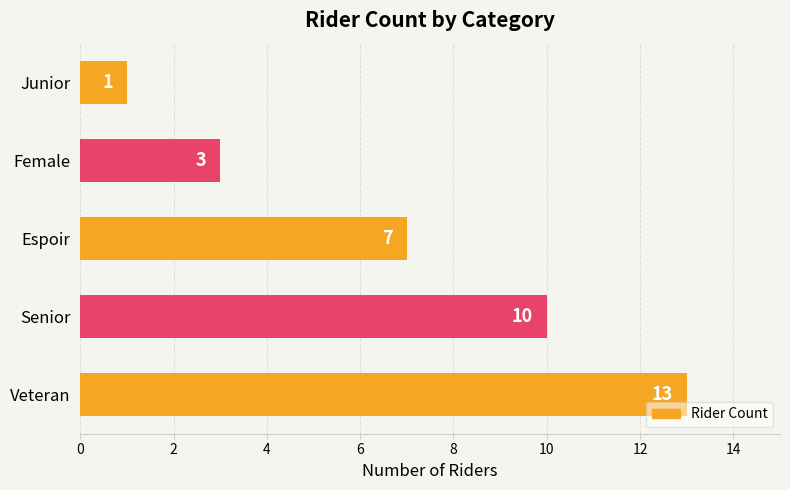

Reading bottom to top, list all the values displayed in this chart.

Veteran=13	Senior=10	Espoir=7	Female=3	Junior=1